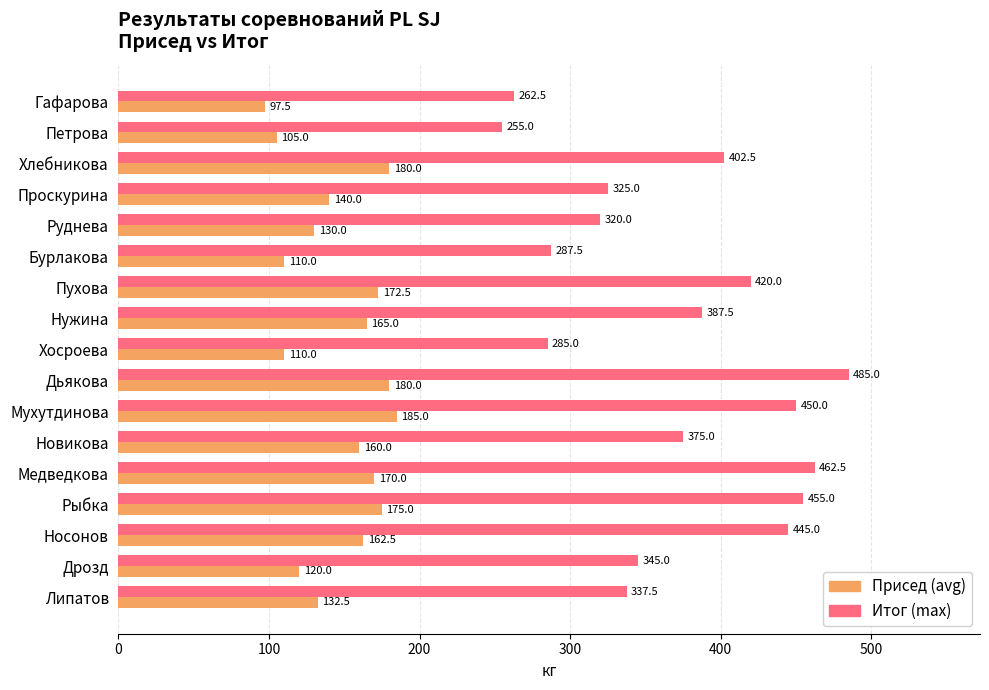

What is the total value across all series at Руднева?

450.0